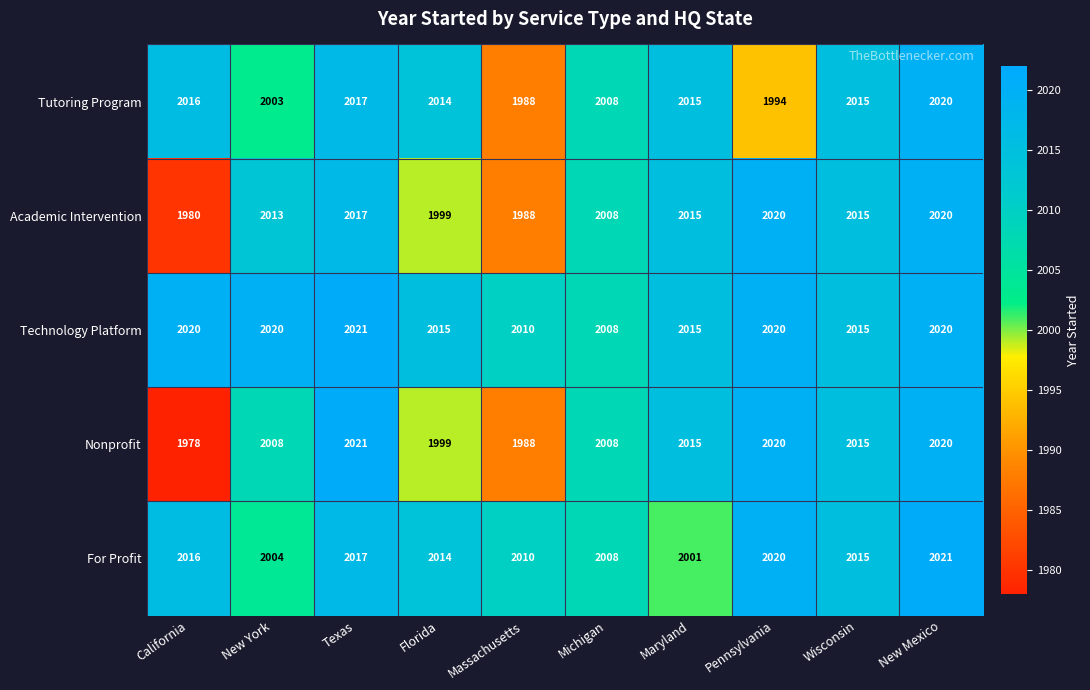

What is the difference between the highest and lowest values at Massachusetts?

22